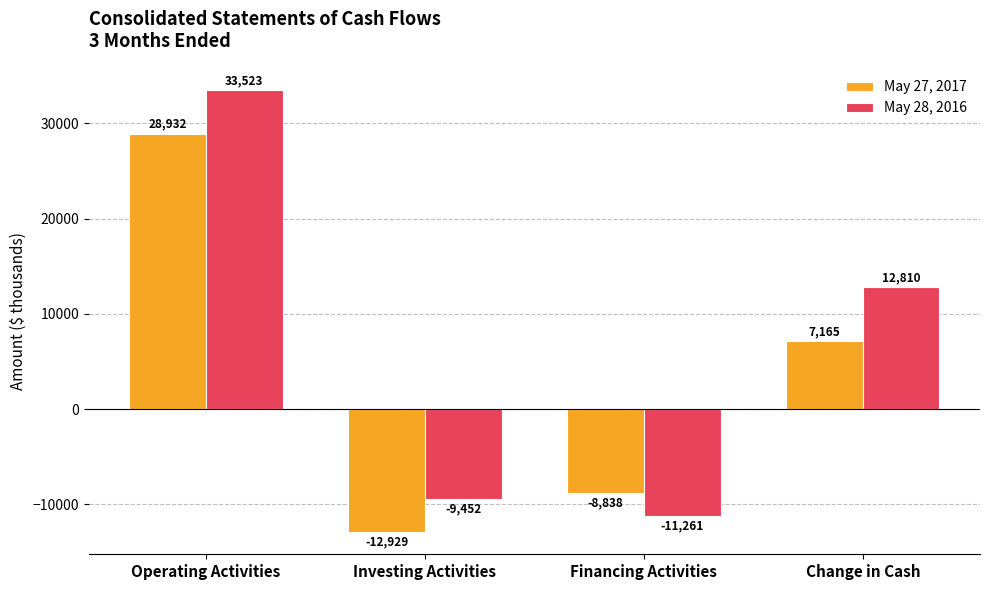

At how many categories does at least one series exceed 27536?

1